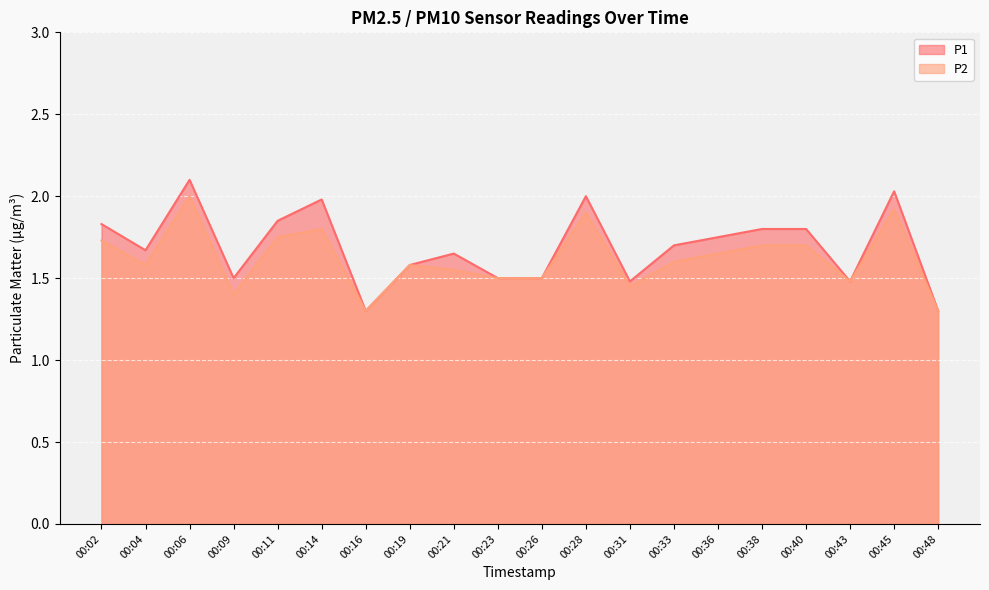

Which series has the largest range (max minus min)?

P1